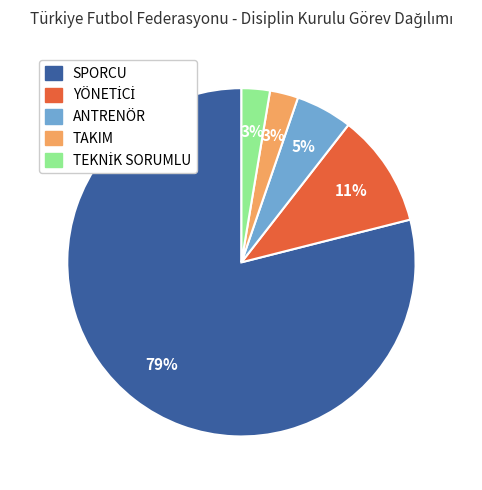

How many segments does this pie chart have?

5